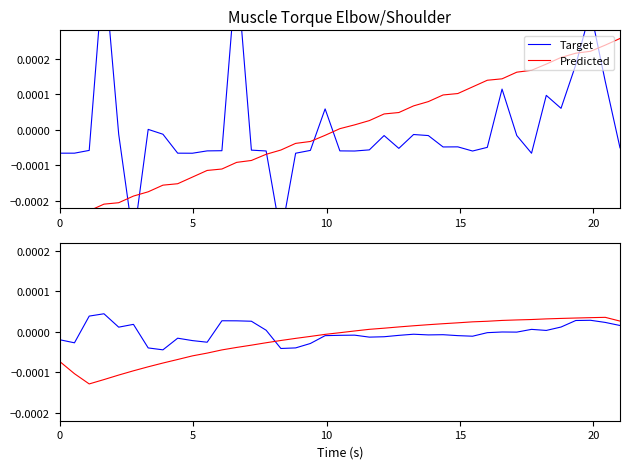

Is it true that Predicted equals -0.0 at 10?

True